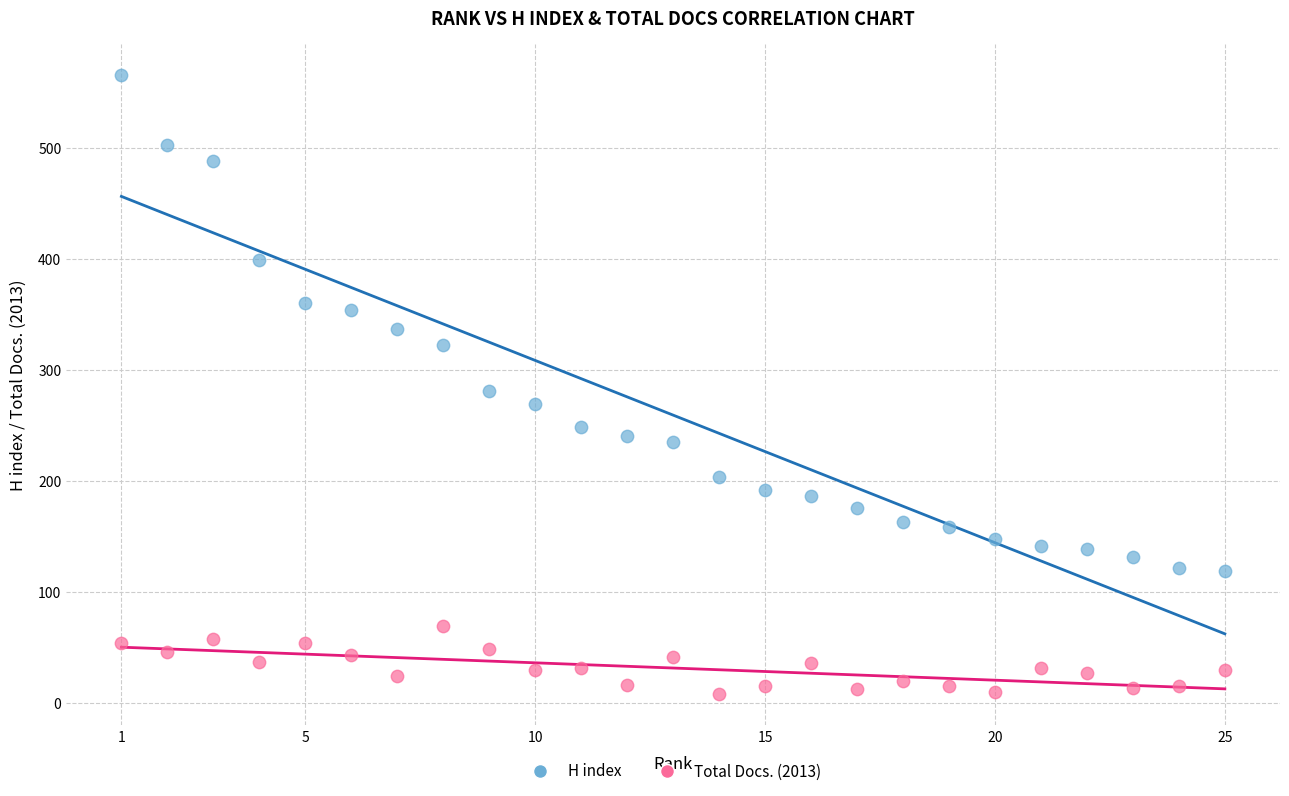

Which series has the widest spread of Y values?

H index